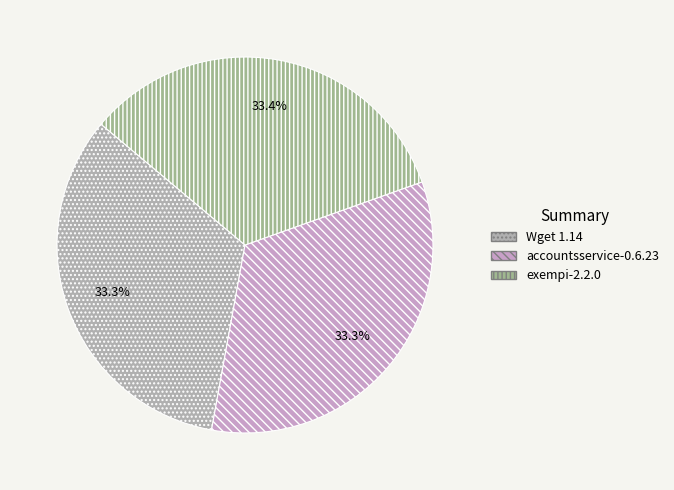

Is it true that accountsservice-0.6.23 is 33% of the pie?

True